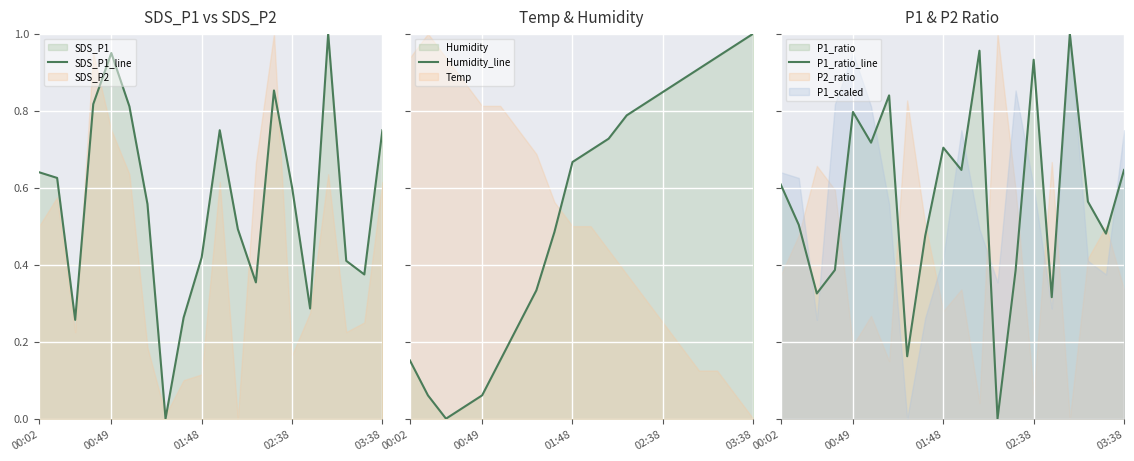

True or false: SDS_P1_line has a value of 0.8 at 02:38.

False